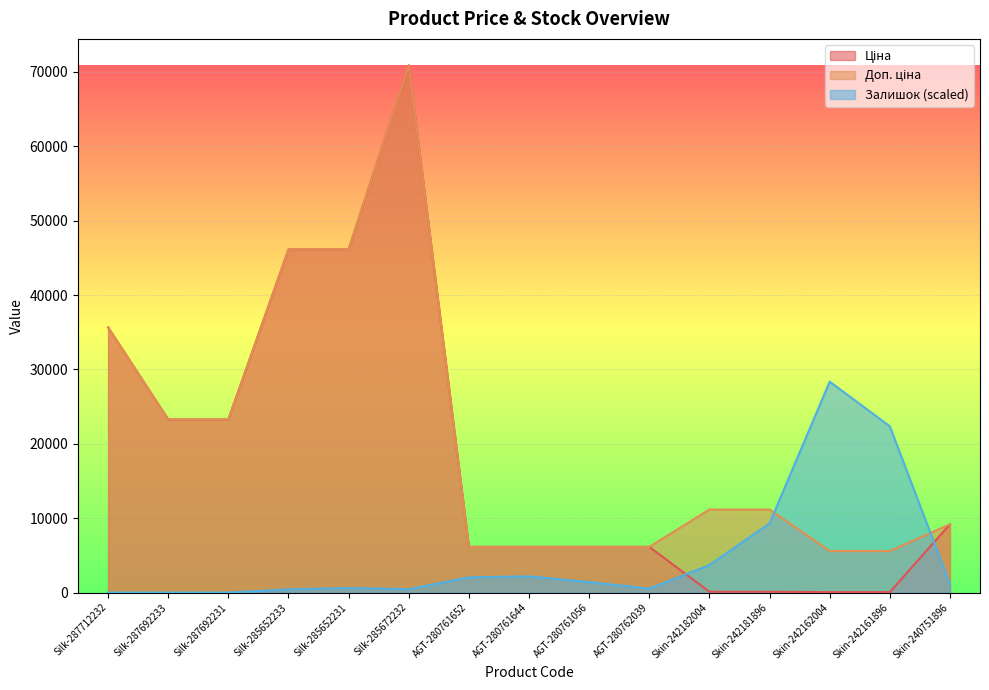

True or false: Доп. ціна and Ціна intersect in this chart.

False